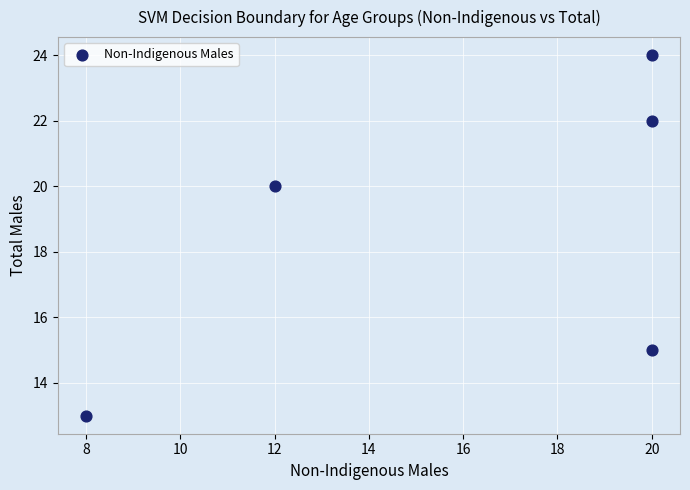

What Y value in the scatter plot is closest to 18?

20